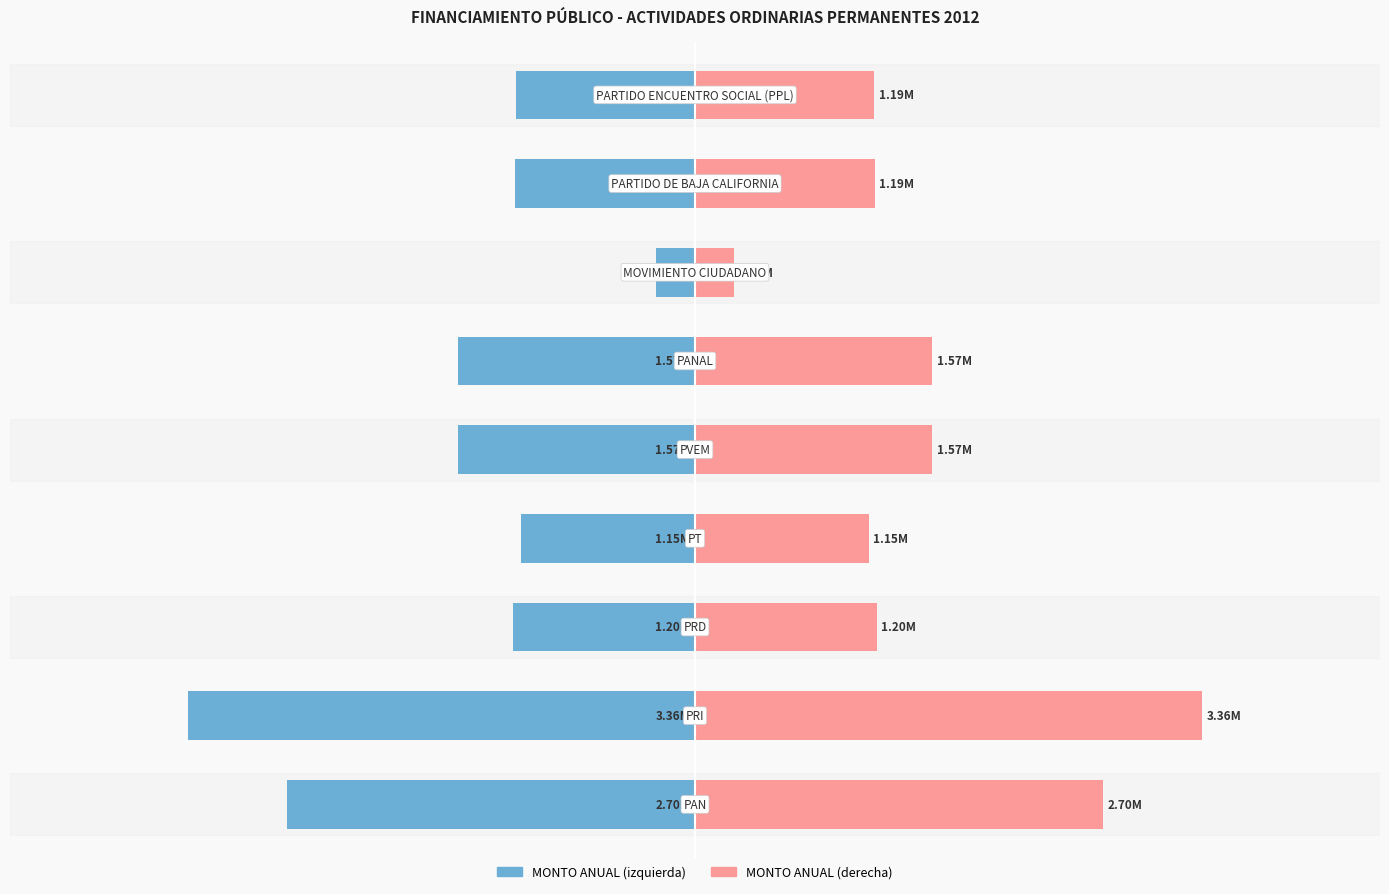

What is the smallest value displayed?

-3360836.8